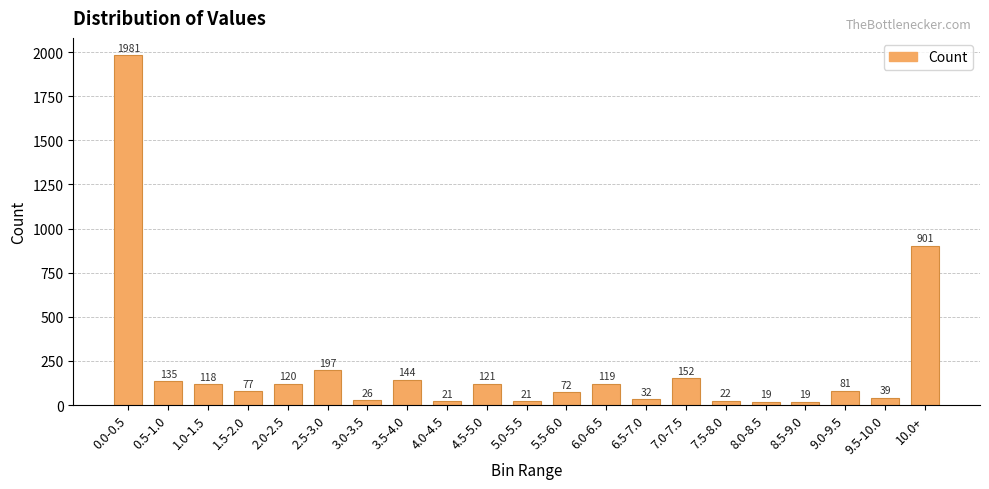

Where does the data first go above 81?

0.0-0.5